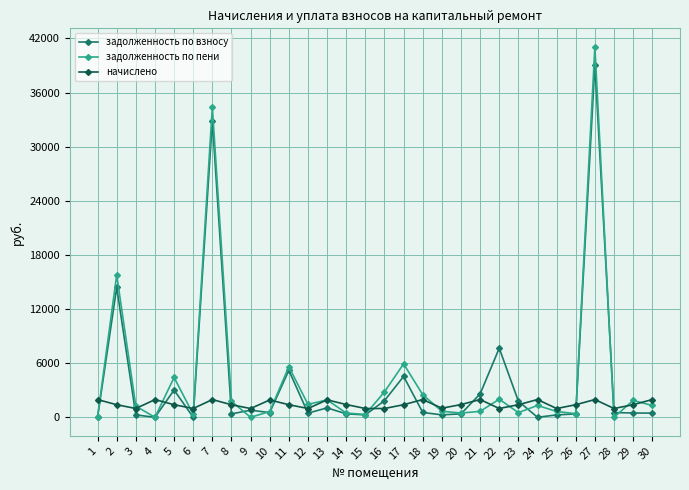

Rank the series by their maximum value, from lowest to highest.

начислено, задолженность по взносу, задолженность по пени